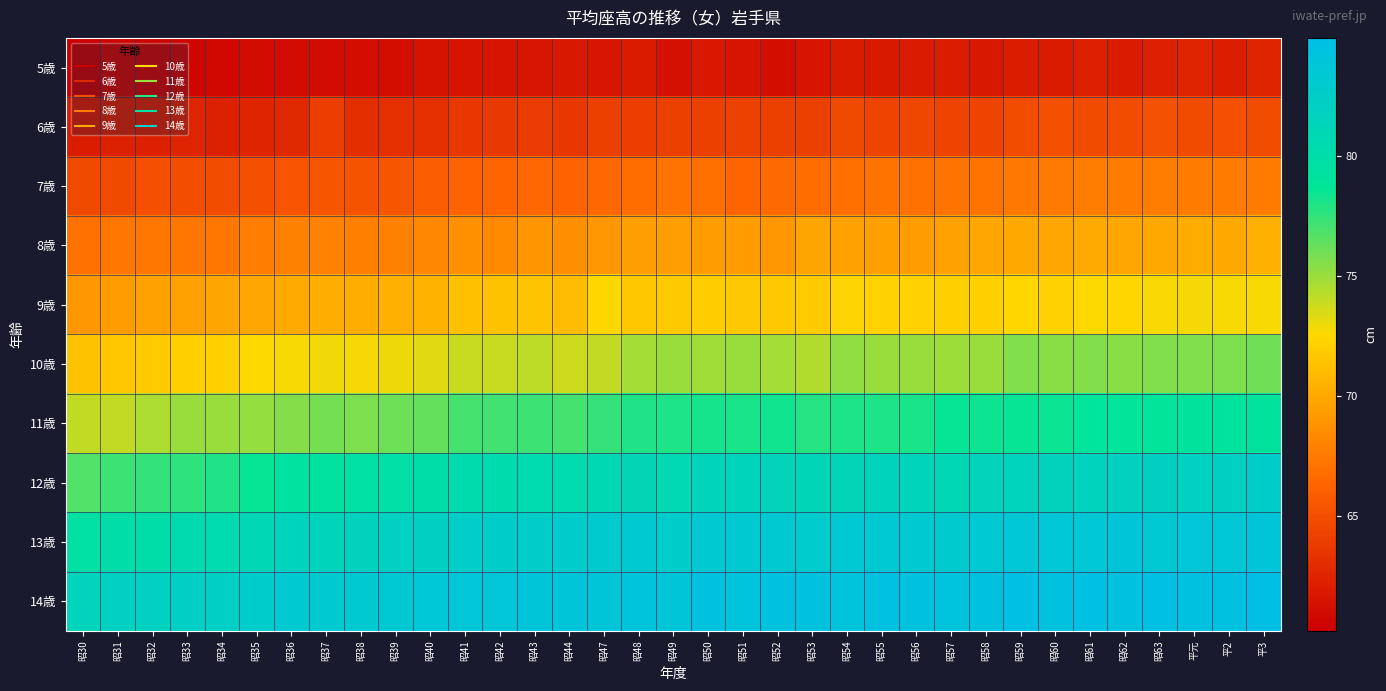

Reading left to right, extract all data points from this chart.

5歳: 昭30=60.2	昭31=60.6	昭32=60.5	昭33=60.6	昭34=60.7	昭35=61.0	昭36=60.9	昭37=60.9	昭38=61.1	昭39=61.1	昭40=61.4	昭41=61.5	昭42=61.5	昭43=61.6	昭44=61.7	昭47=61.6	昭48=61.9	昭49=61.3	昭50=61.7	昭51=61.5	昭52=61.1	昭53=61.5	昭54=61.9	昭55=61.8	昭56=61.9	昭57=62.0	昭58=61.7	昭59=62.0	昭60=61.9	昭61=62.2	昭62=61.9	昭63=62.2	平元=62.4	平2=62.1	平3=62.5
6歳: 昭30=62.0	昭31=62.3	昭32=62.2	昭33=62.5	昭34=62.3	昭35=62.5	昭36=62.8	昭37=64.0	昭38=63.0	昭39=63.1	昭40=63.1	昭41=63.6	昭42=63.7	昭43=63.9	昭44=63.6	昭47=64.1	昭48=64.0	昭49=64.1	昭50=64.1	昭51=64.2	昭52=64.1	昭53=64.1	昭54=64.7	昭55=64.4	昭56=64.5	昭57=64.4	昭58=64.4	昭59=64.9	昭60=65.1	昭61=64.8	昭62=64.9	昭63=65.2	平元=64.8	平2=65.1	平3=64.9
7歳: 昭30=64.7	昭31=64.7	昭32=65.1	昭33=65.0	昭34=64.9	昭35=65.1	昭36=65.4	昭37=65.5	昭38=65.3	昭39=65.5	昭40=65.9	昭41=66.2	昭42=66.3	昭43=66.5	昭44=66.2	昭47=66.5	昭48=66.8	昭49=67.1	昭50=66.9	昭51=66.3	昭52=66.6	昭53=66.8	昭54=66.9	昭55=67.1	昭56=67.0	昭57=67.2	昭58=67.2	昭59=67.4	昭60=67.5	昭61=67.7	昭62=67.6	昭63=67.7	平元=67.6	平2=67.6	平3=67.6
8歳: 昭30=67.0	昭31=67.3	昭32=67.3	昭33=67.3	昭34=67.3	昭35=67.7	昭36=67.9	昭37=68.0	昭38=67.8	昭39=67.9	昭40=68.3	昭41=68.7	昭42=68.4	昭43=68.9	昭44=68.6	昭47=69.1	昭48=69.4	昭49=69.4	昭50=69.3	昭51=69.3	昭52=69.0	昭53=69.8	昭54=69.6	昭55=69.5	昭56=69.3	昭57=69.6	昭58=69.9	昭59=70.0	昭60=69.9	昭61=70.1	昭62=69.9	昭63=70.0	平元=70.2	平2=70.0	平3=70.4
9歳: 昭30=69.1	昭31=69.3	昭32=69.6	昭33=69.6	昭34=69.8	昭35=69.9	昭36=70.1	昭37=70.3	昭38=70.3	昭39=70.4	昭40=70.6	昭41=71.2	昭42=71.3	昭43=71.4	昭44=71.1	昭47=72.5	昭48=71.6	昭49=71.7	昭50=71.9	昭51=71.7	昭52=71.7	昭53=71.8	昭54=72.3	昭55=72.2	昭56=72.2	昭57=72.1	昭58=72.1	昭59=72.5	昭60=72.2	昭61=72.6	昭62=72.5	昭63=72.7	平元=72.8	平2=72.7	平3=72.7
10歳: 昭30=71.3	昭31=71.6	昭32=71.8	昭33=72.1	昭34=72.1	昭35=72.6	昭36=72.7	昭37=72.9	昭38=72.8	昭39=73.0	昭40=73.3	昭41=73.9	昭42=73.9	昭43=74.1	昭44=73.8	昭47=74.0	昭48=74.7	昭49=75.0	昭50=74.8	昭51=75.0	昭52=74.7	昭53=74.4	昭54=75.2	昭55=75.0	昭56=75.0	昭57=74.9	昭58=75.0	昭59=75.6	昭60=75.4	昭61=75.5	昭62=75.4	昭63=75.6	平元=75.6	平2=75.7	平3=76.0
11歳: 昭30=74.0	昭31=74.0	昭32=74.5	昭33=75.0	昭34=75.0	昭35=75.1	昭36=75.5	昭37=75.9	昭38=75.7	昭39=76.1	昭40=76.3	昭41=77.0	昭42=77.1	昭43=77.2	昭44=77.0	昭47=77.4	昭48=77.9	昭49=78.0	昭50=78.2	昭51=78.1	昭52=78.3	昭53=77.8	昭54=78.0	昭55=78.0	昭56=78.1	昭57=78.6	昭58=78.4	昭59=78.6	昭60=78.5	昭61=78.9	昭62=78.8	昭63=78.8	平元=79.0	平2=79.1	平3=79.0
12歳: 昭30=76.7	昭31=77.2	昭32=77.4	昭33=77.6	昭34=77.9	昭35=78.6	昭36=79.3	昭37=79.2	昭38=79.5	昭39=79.7	昭40=79.9	昭41=80.3	昭42=80.3	昭43=80.5	昭44=80.5	昭47=80.8	昭48=81.1	昭49=80.7	昭50=81.3	昭51=81.4	昭52=81.3	昭53=81.2	昭54=81.2	昭55=81.6	昭56=81.3	昭57=81.0	昭58=81.5	昭59=81.6	昭60=81.6	昭61=81.7	昭62=81.8	昭63=82.1	平元=82.0	平2=82.1	平3=82.3
13歳: 昭30=79.5	昭31=80.0	昭32=80.0	昭33=80.4	昭34=80.5	昭35=81.0	昭36=81.7	昭37=81.5	昭38=81.7	昭39=81.9	昭40=82.1	昭41=82.4	昭42=82.6	昭43=82.5	昭44=82.7	昭47=83.0	昭48=83.1	昭49=82.6	昭50=83.2	昭51=83.2	昭52=83.2	昭53=82.9	昭54=83.3	昭55=83.4	昭56=83.1	昭57=83.0	昭58=83.3	昭59=83.5	昭60=83.6	昭61=83.5	昭62=83.9	昭63=83.4	平元=83.7	平2=83.5	平3=83.8
14歳: 昭30=81.5	昭31=81.9	昭32=81.9	昭33=82.2	昭34=82.2	昭35=82.7	昭36=83.2	昭37=83.1	昭38=83.2	昭39=83.4	昭40=83.6	昭41=83.7	昭42=83.7	昭43=83.8	昭44=83.9	昭47=83.9	昭48=84.1	昭49=83.9	昭50=84.3	昭51=84.1	昭52=84.4	昭53=84.4	昭54=84.1	昭55=84.5	昭56=84.4	昭57=84.1	昭58=84.4	昭59=84.6	昭60=84.4	昭61=84.6	昭62=84.3	昭63=84.6	平元=84.5	平2=84.5	平3=84.9